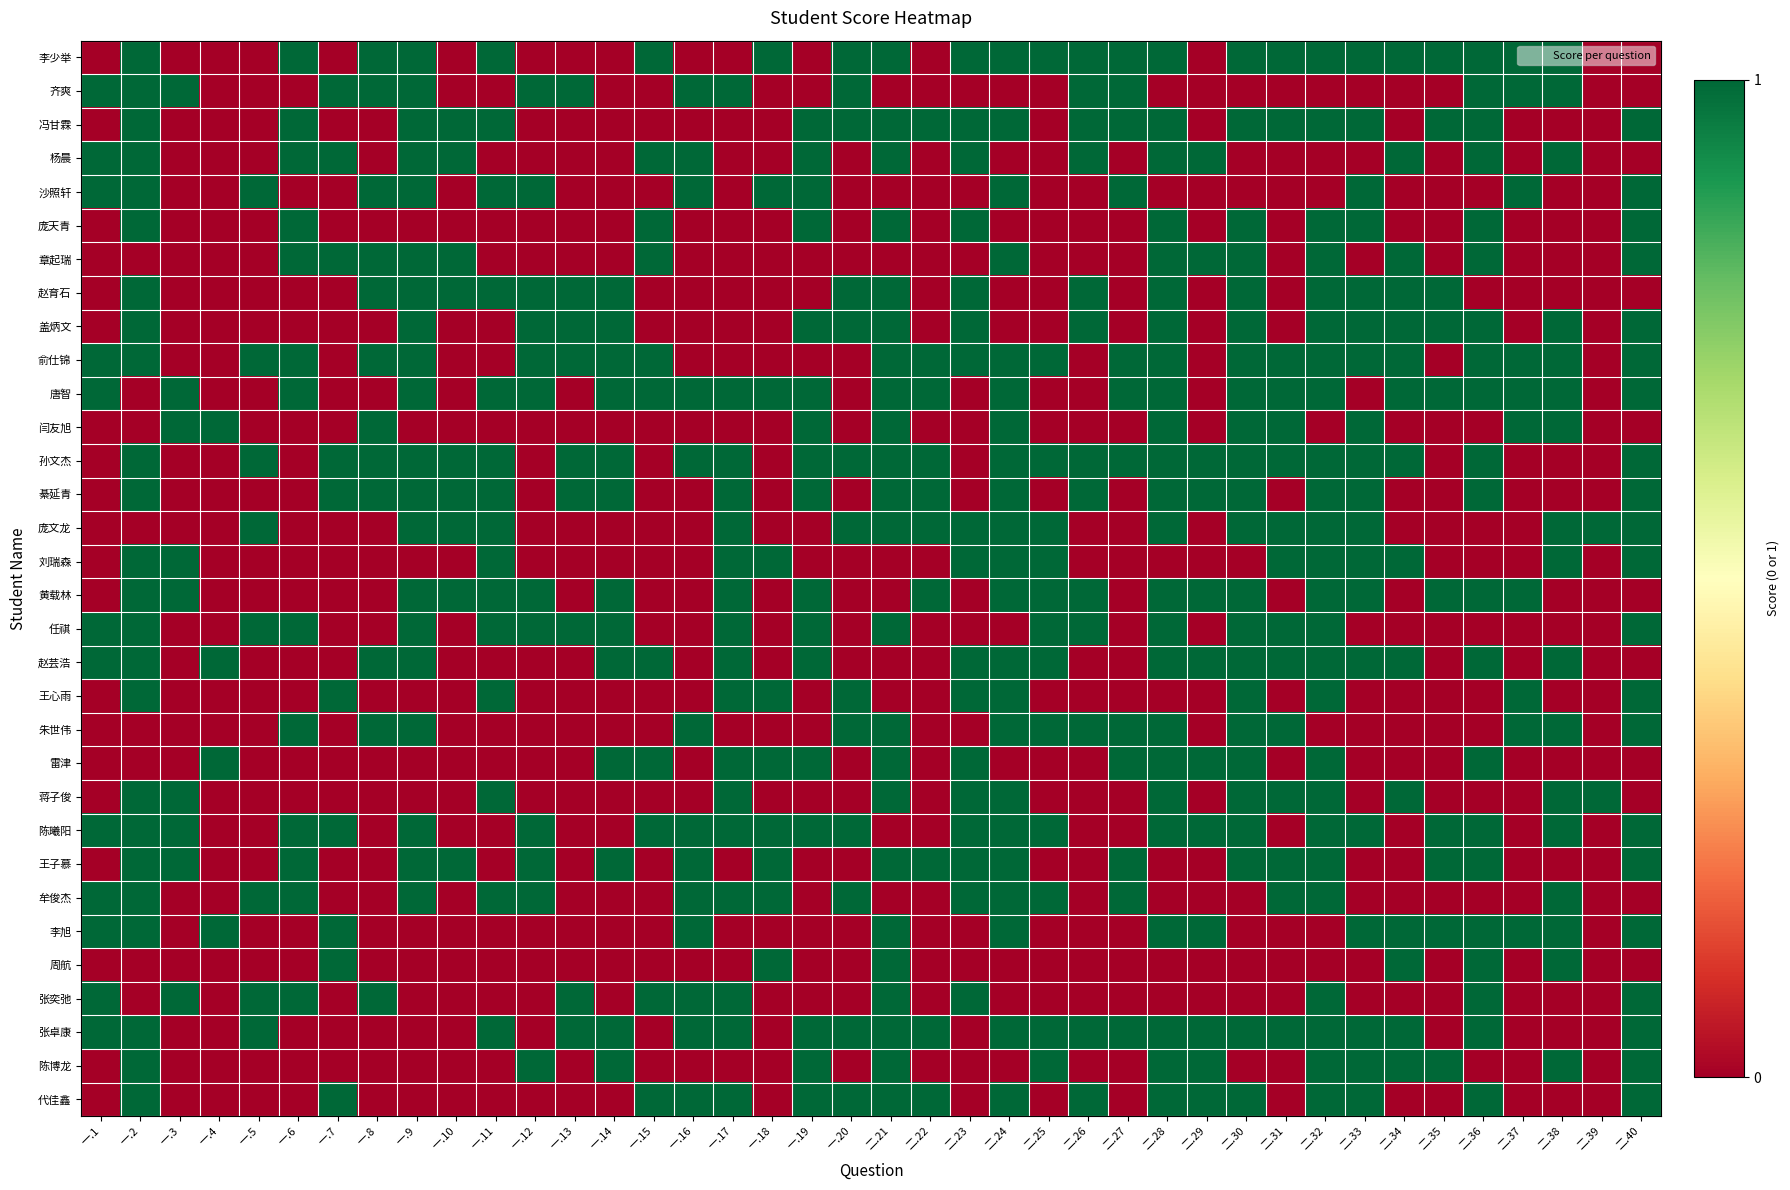

Between 一.16 and 二.37, which is larger?

二.37